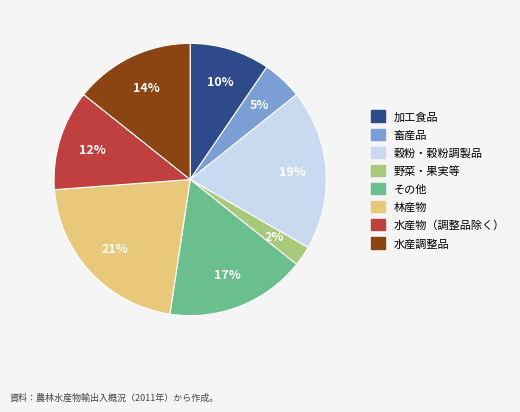

To the nearest percent, what percentage of the pie is 野菜・果実等?

2%